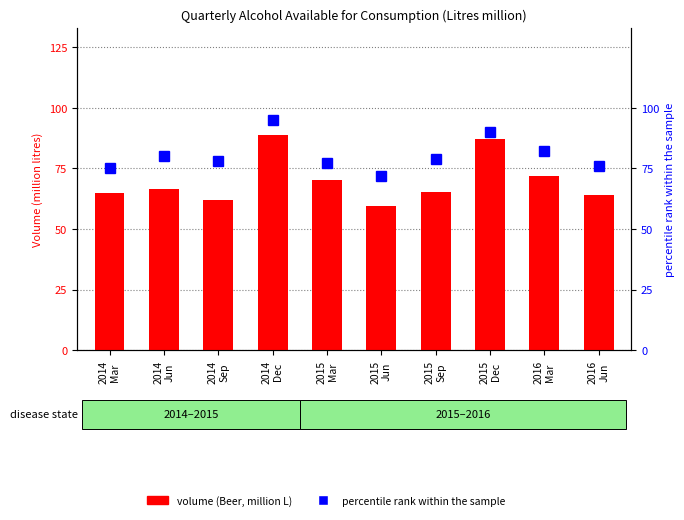

At which category is the sum across all series the highest?

2014
Dec